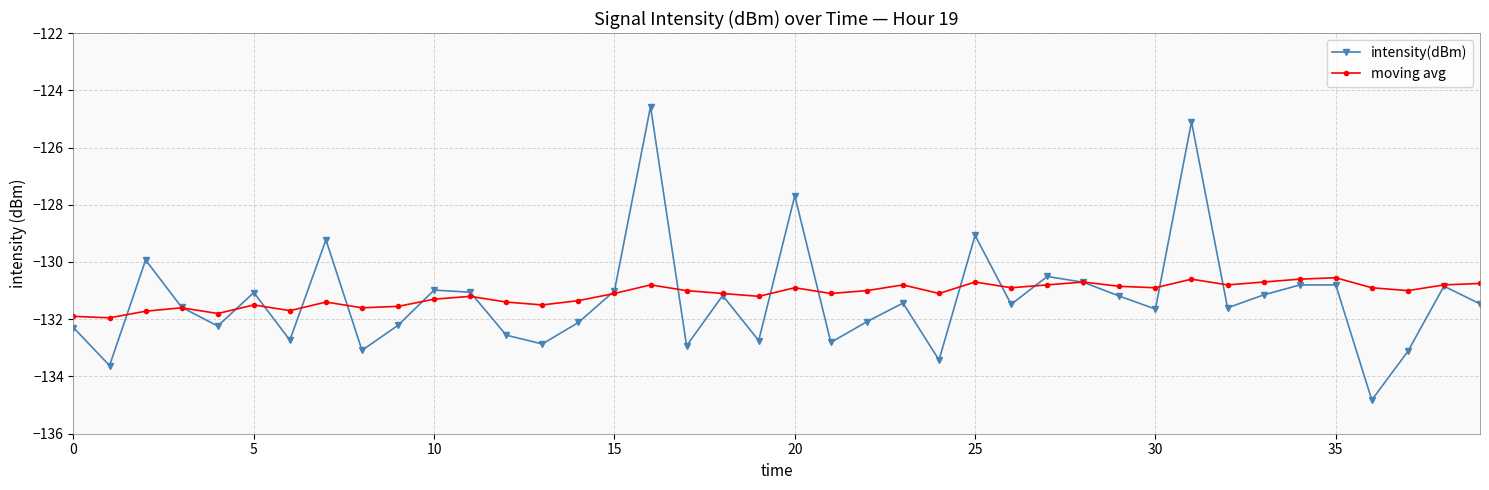

How many interior local valleys does the intensity(dBm) series have?

13